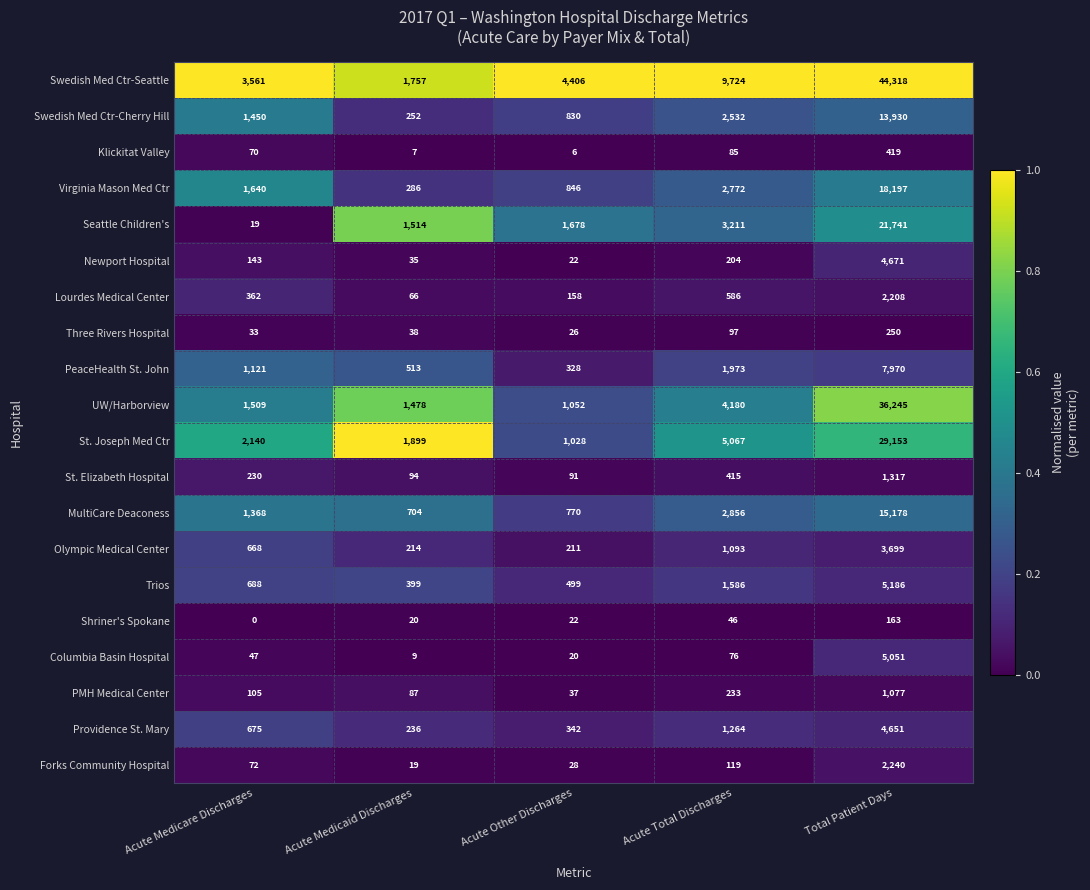

Which label corresponds to the smallest value in the chart?

Acute Medicare Discharges